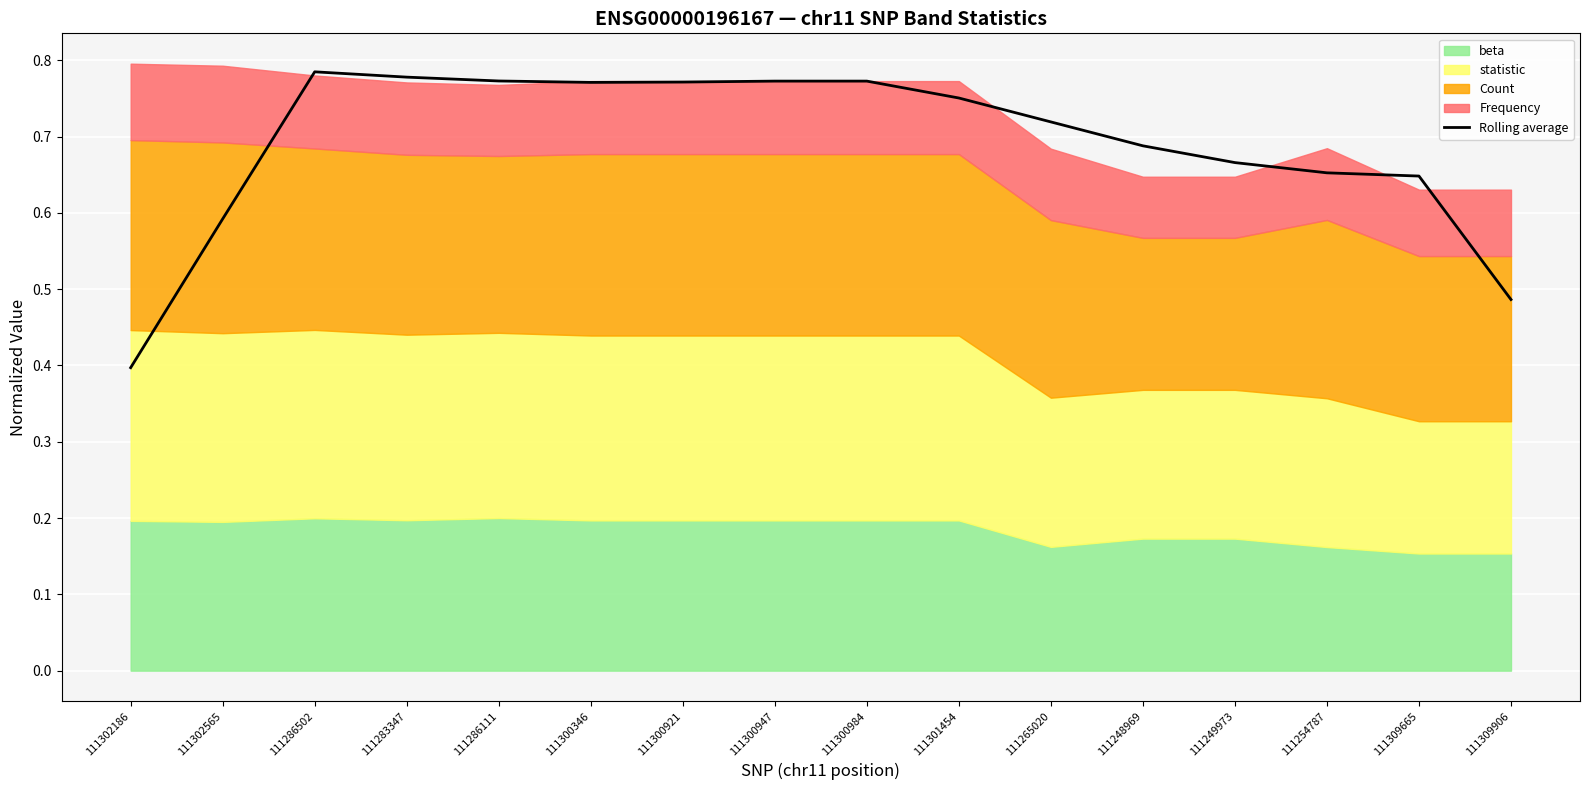

Between 111286111 and 111254787, which is larger?

111286111